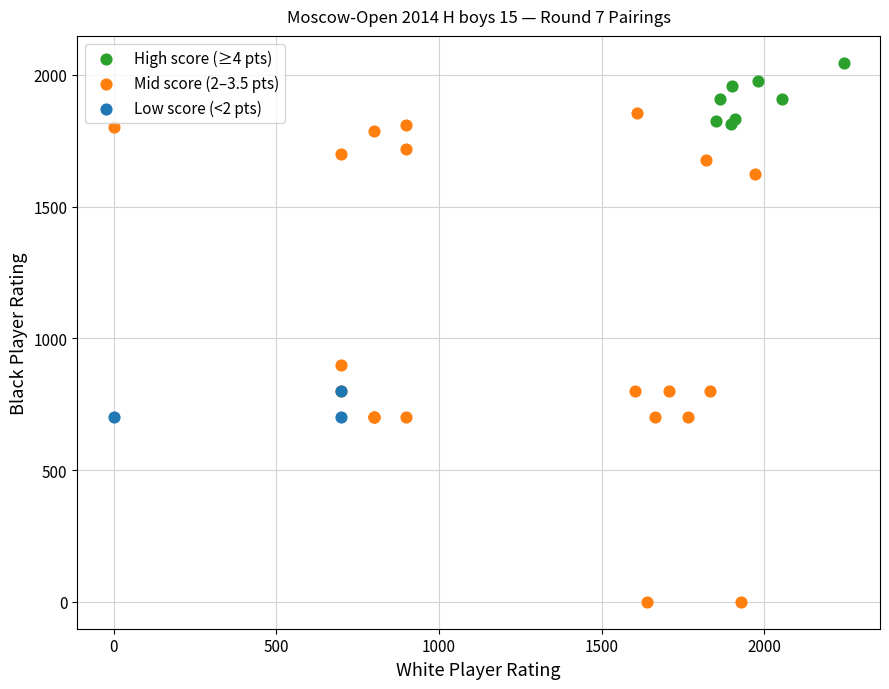

What are all the series names shown in the legend?

High score (≥4 pts), Mid score (2–3.5 pts), Low score (<2 pts)